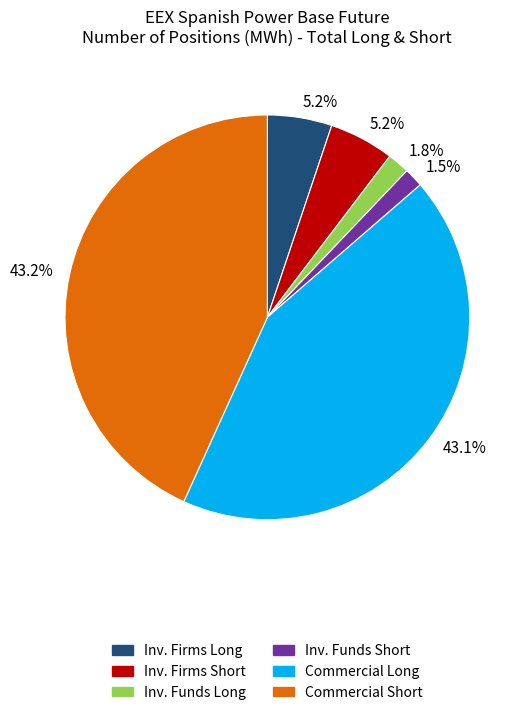

Is there any slice that represents more than half of the pie?

No